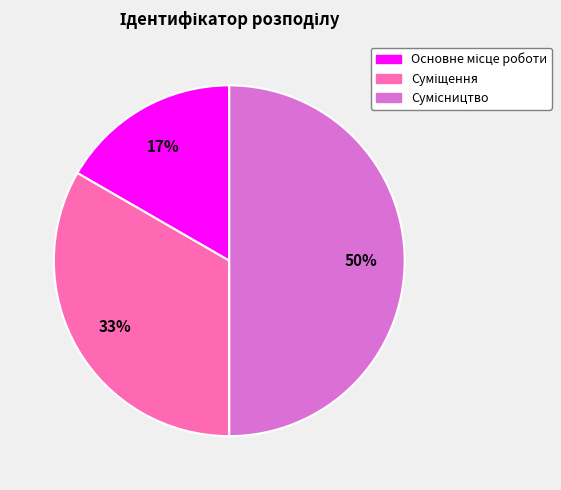

To the nearest percent, what is the difference between the largest and smallest slice percentages?

33%